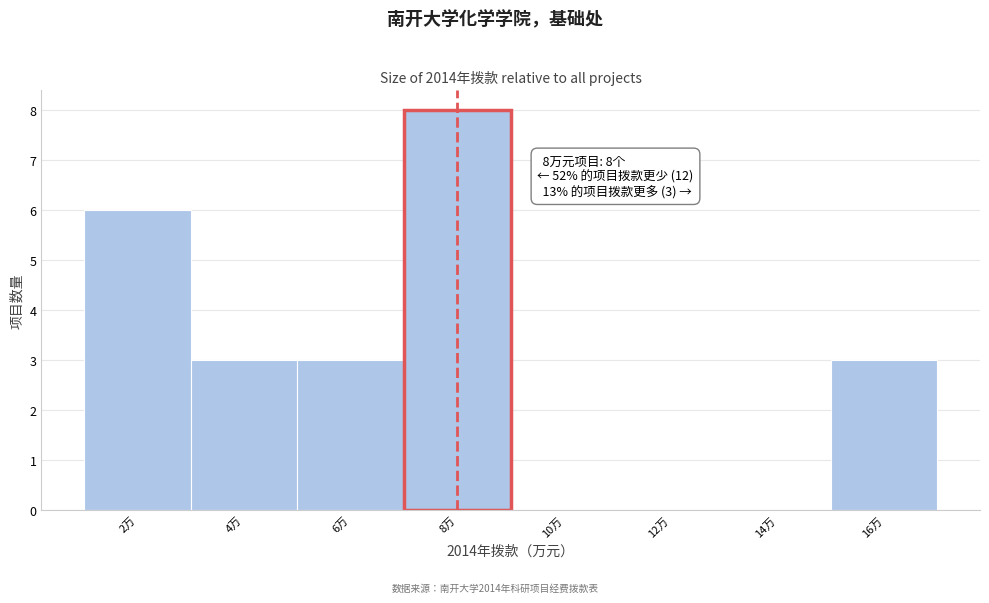

Over which range of the x-axis is the bar tallest?

7 to 9